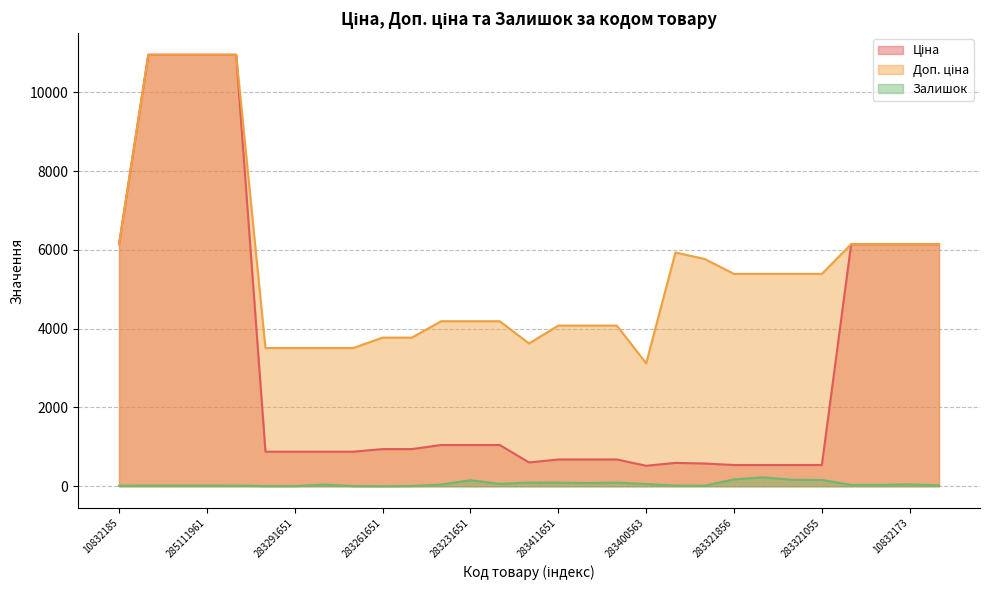

What is the label of the 6th point from the left?

283291856